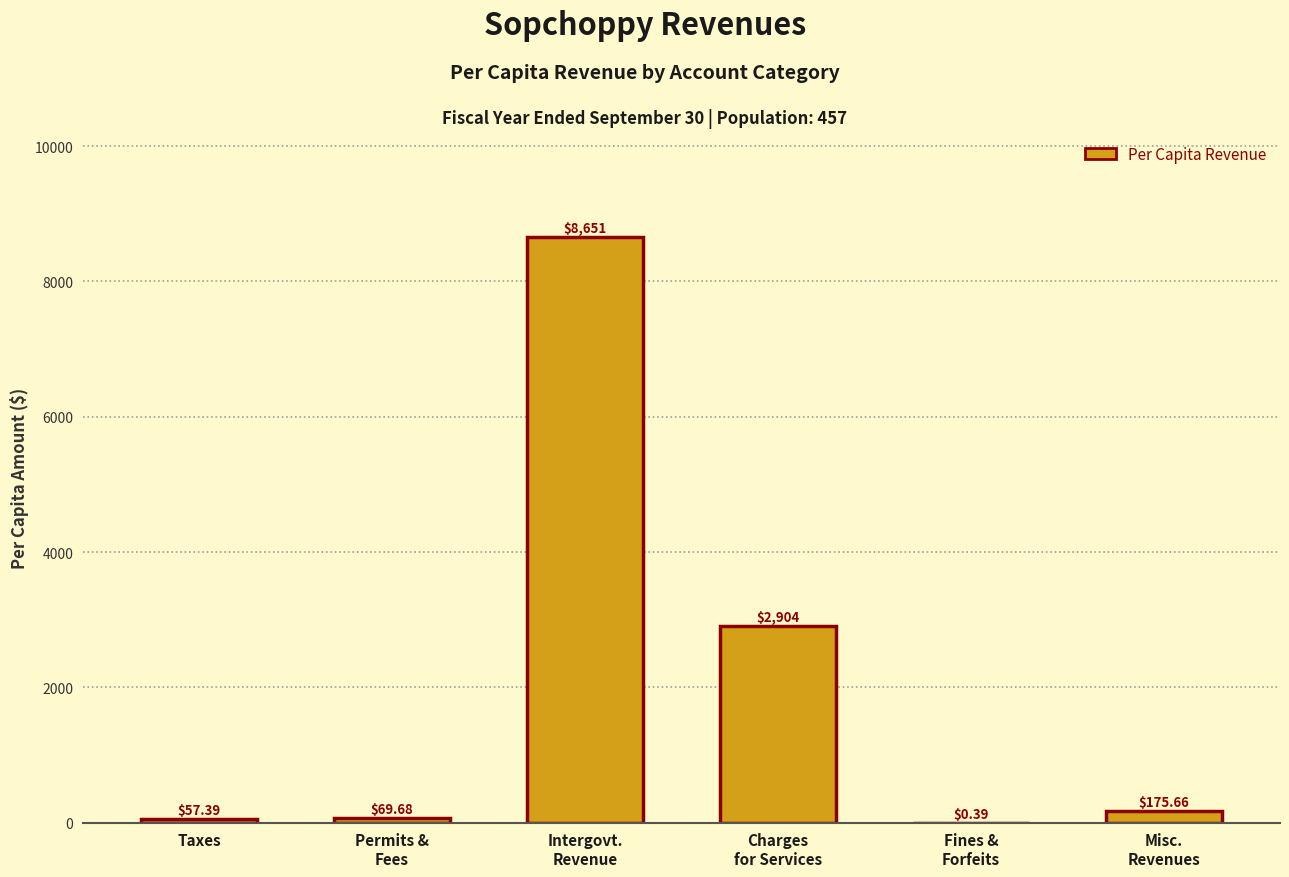

How many values exceed 175?

3